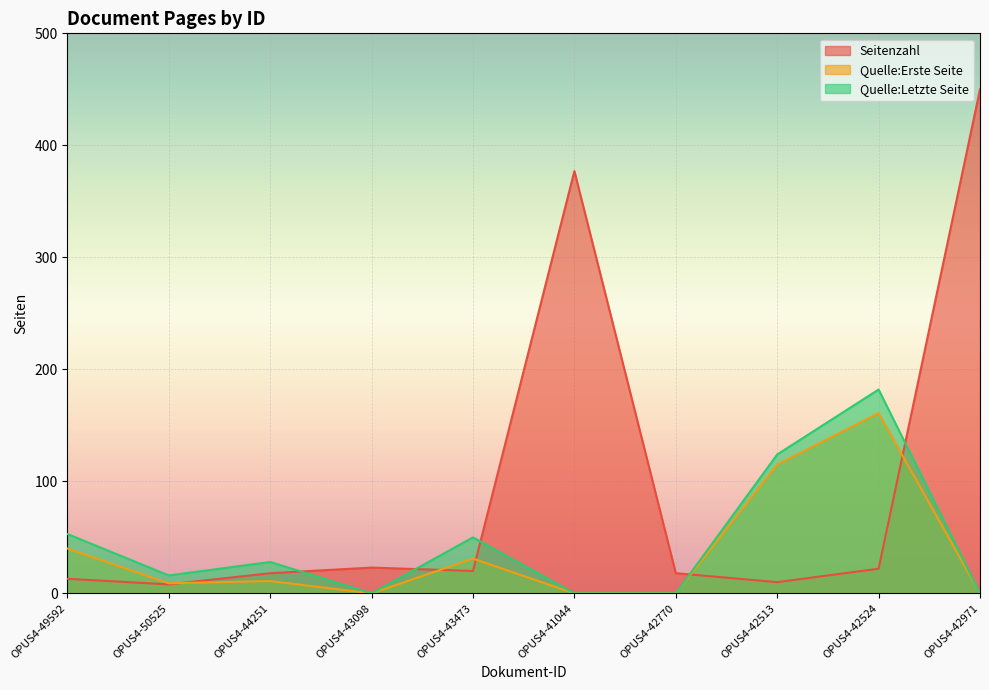

What position from the left is OPUS4-49592?

1